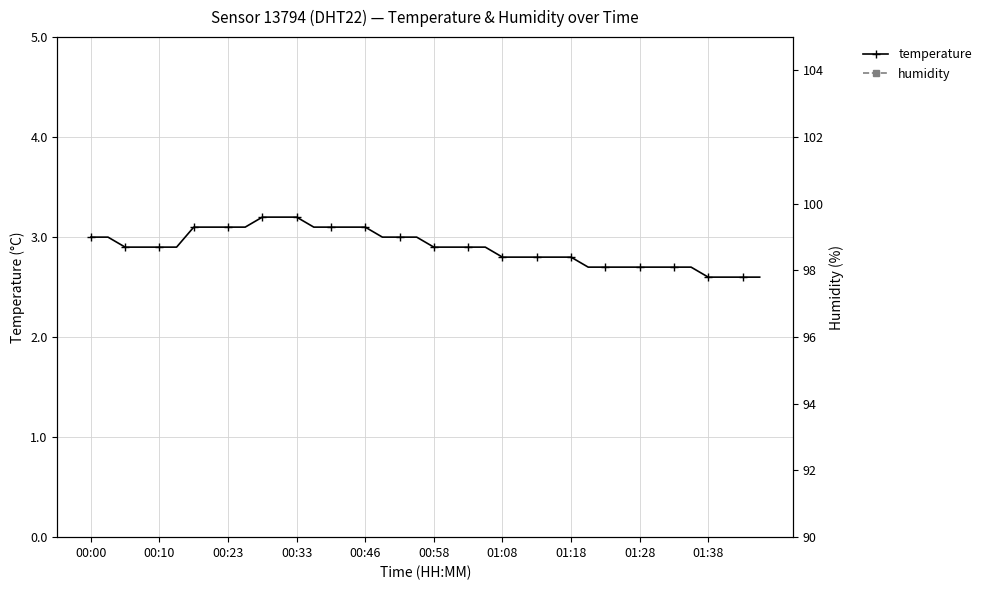

What is the approximate value of humidity at 23?

99.9